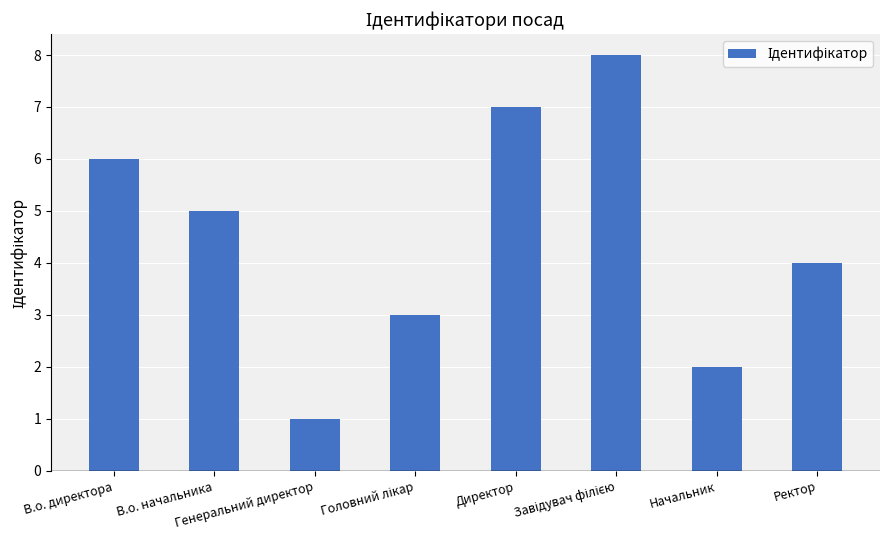

What is the difference between the second highest and minimum values?

6